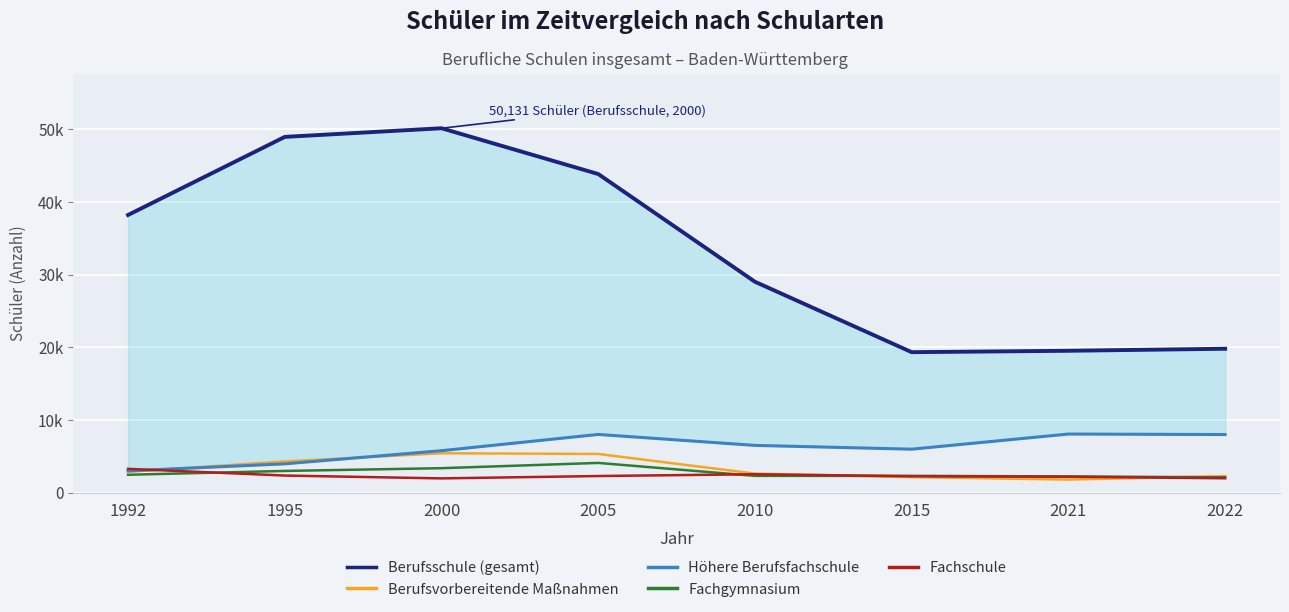

At which label does Berufsschule (gesamt) reach its peak?

2000